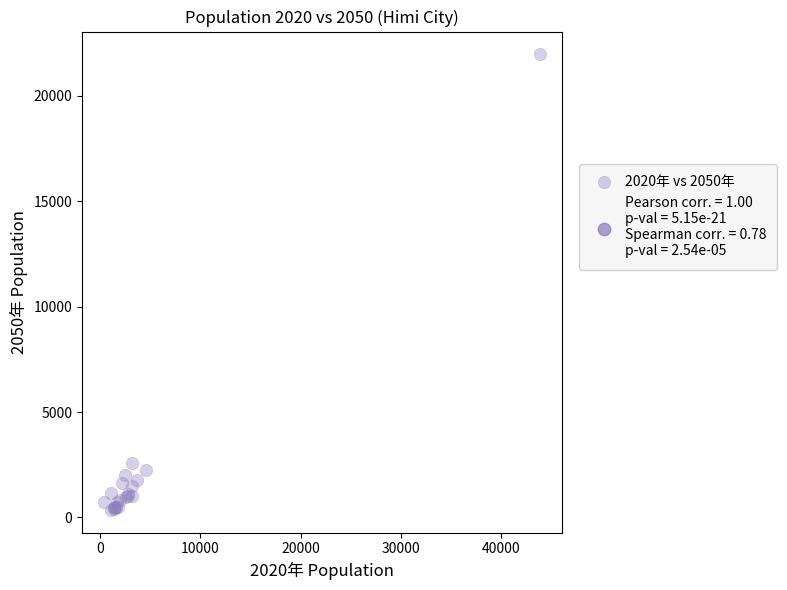

What Y value in the scatter plot is closest to 11165?

2583